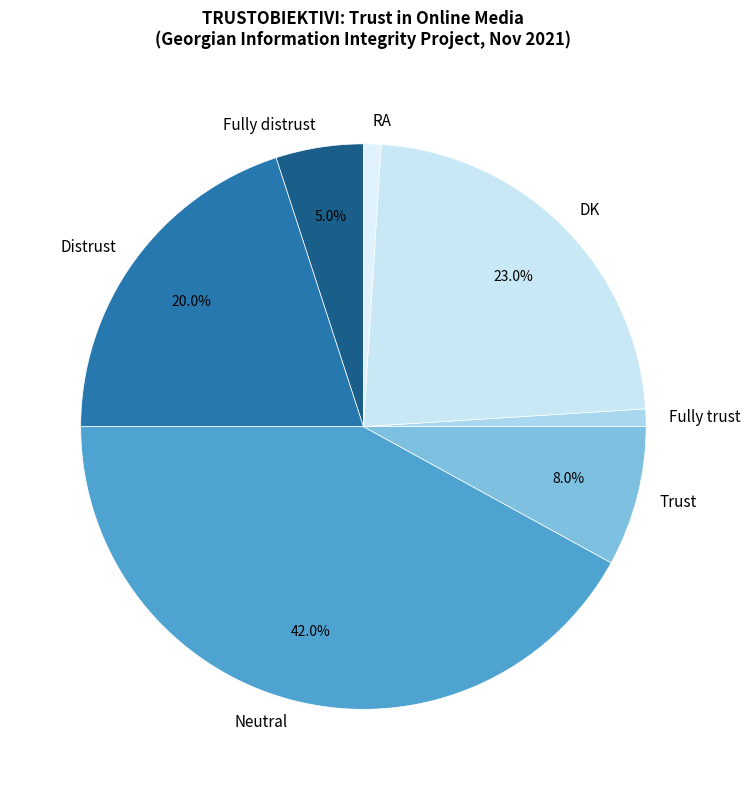

How many slices are in this pie chart?

7